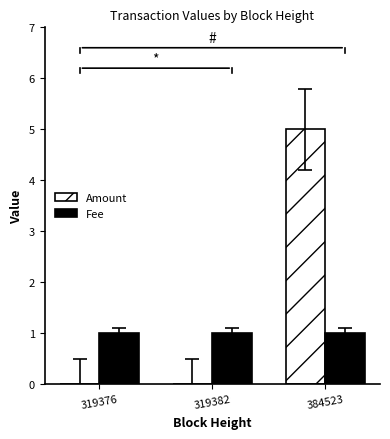

Which series has the largest total across all categories?

Amount